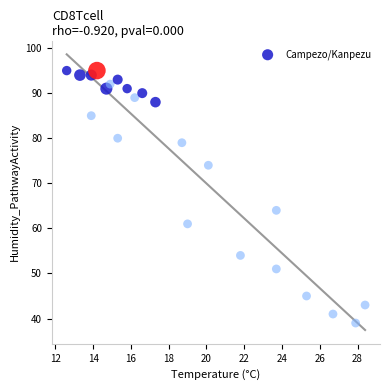

What Y value in the scatter plot is closest to 67?

64